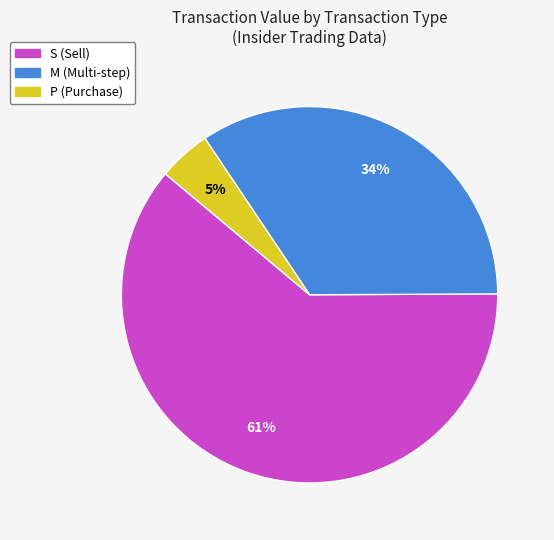

Is there a majority slice in this chart?

Yes